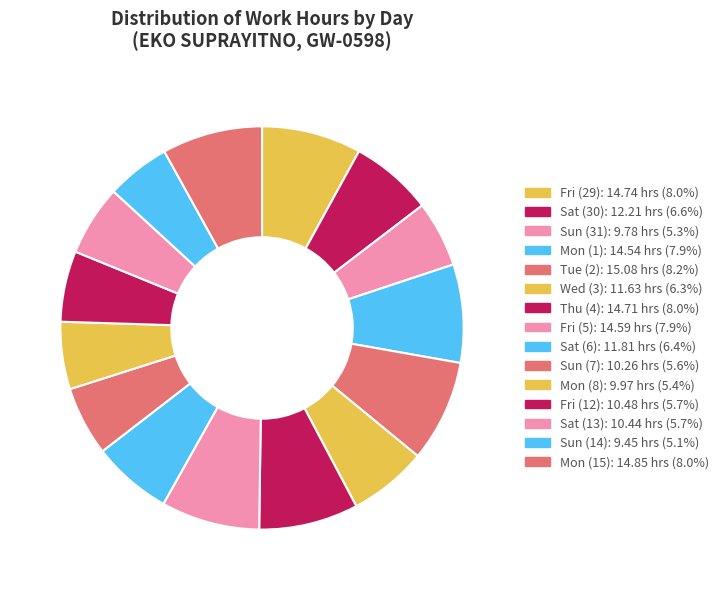

Which slice is the largest?

Tue (2)